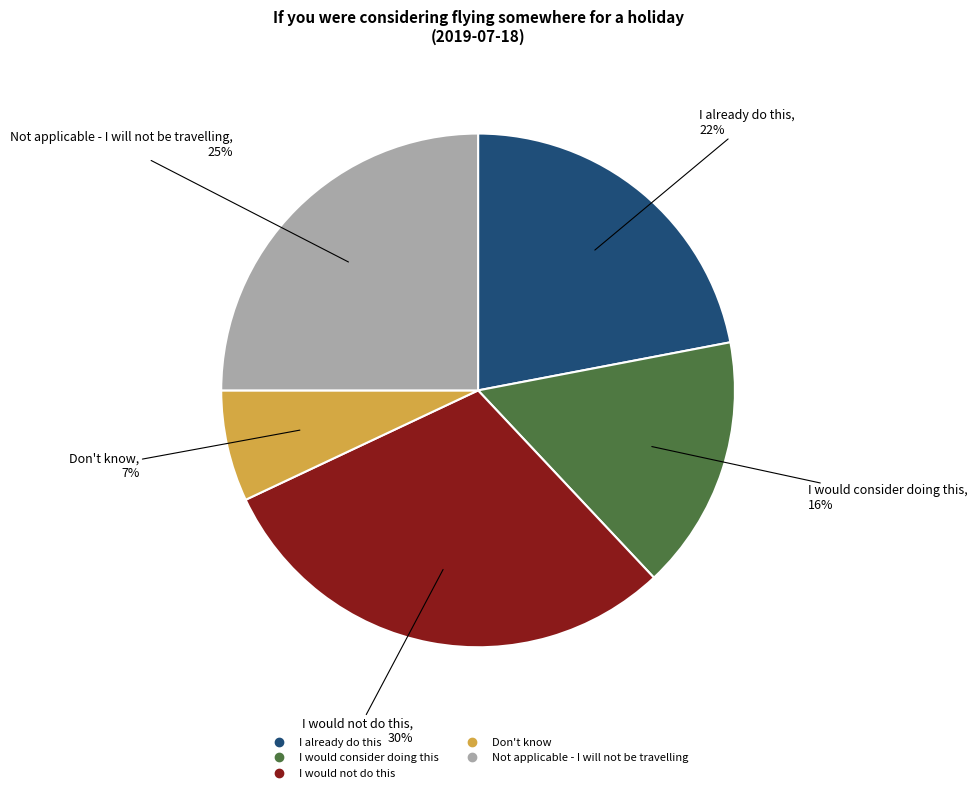

How many segments does this pie chart have?

5